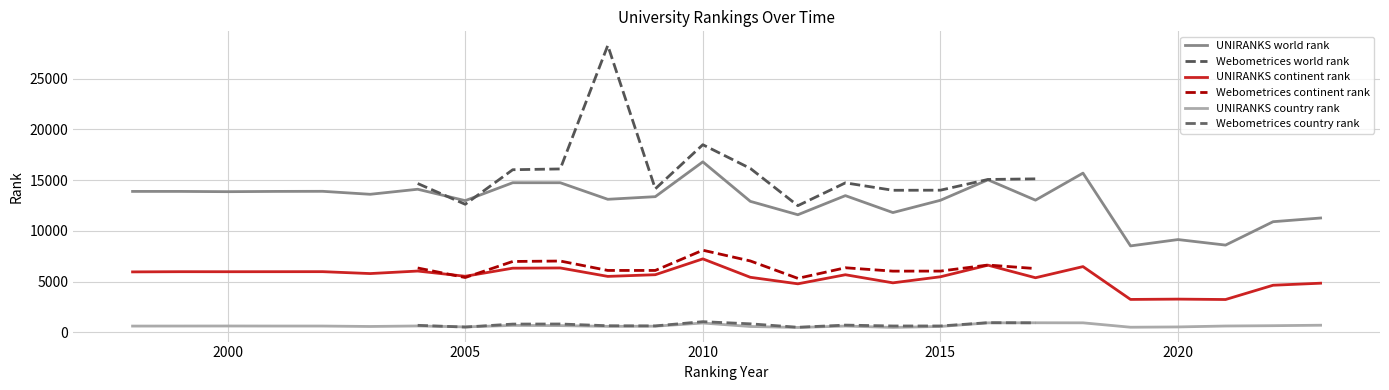

True or false: UNIRANKS world rank and UNIRANKS continent rank cross at least once.

False